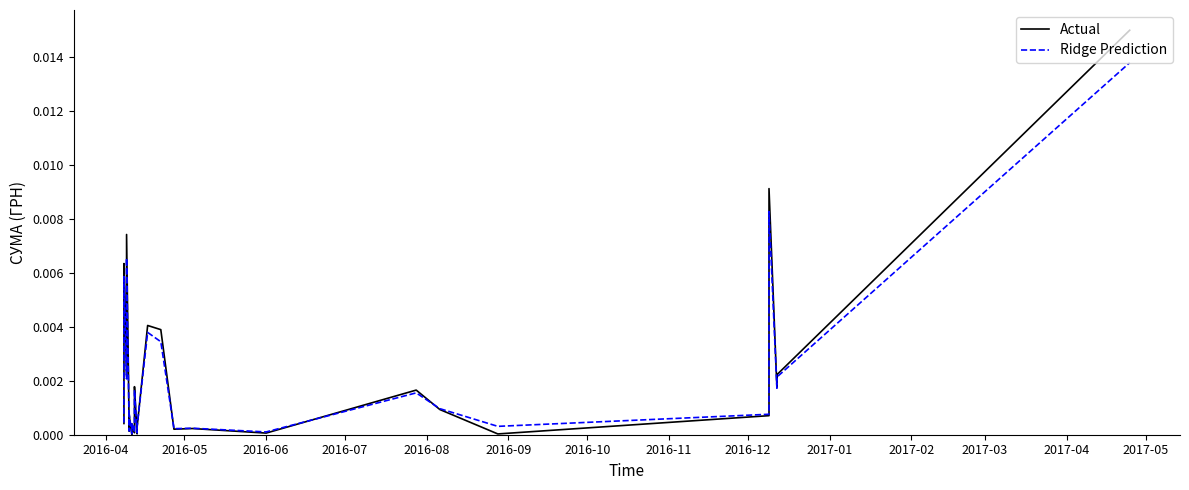

How many interior local valleys does the Actual series have?

9